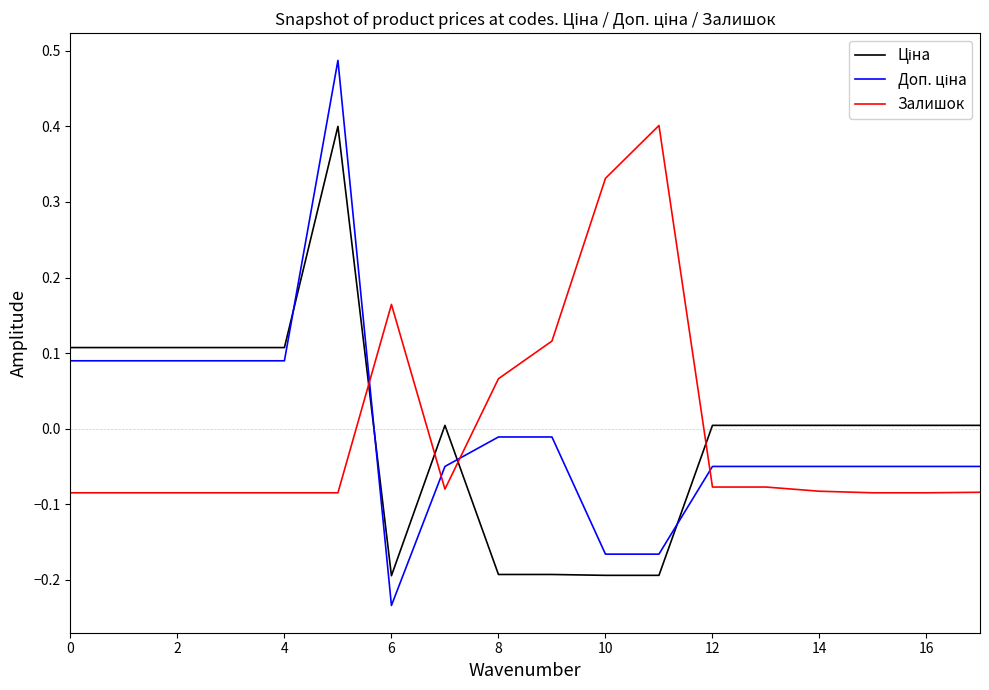

What is the difference between the second highest and minimum values in the Залишок series?

0.4